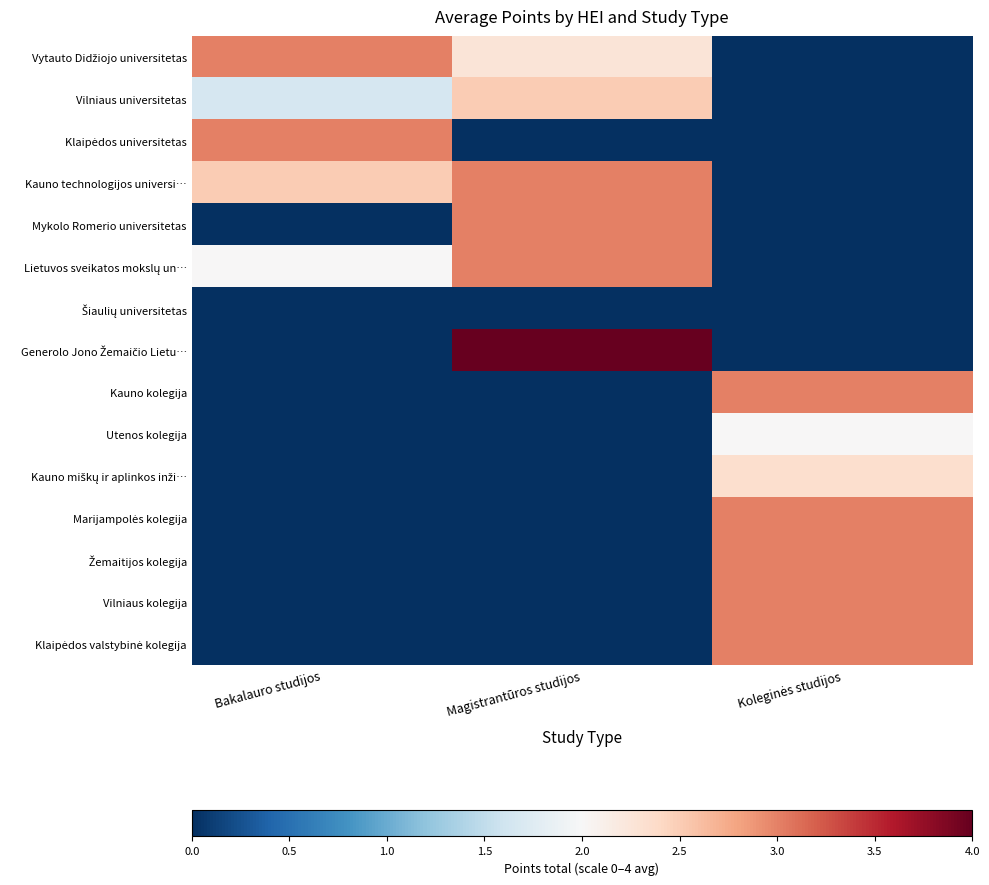

At which category does the chart reach its minimum across all series?

Koleginės studijos